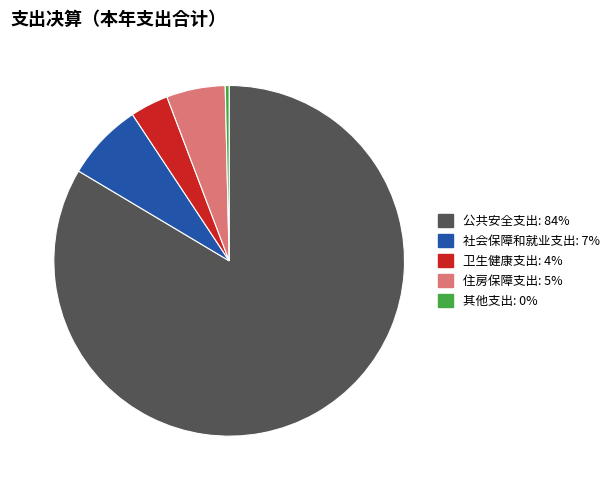

Which has a higher value, 公共安全支出 or 社会保障和就业支出?

公共安全支出